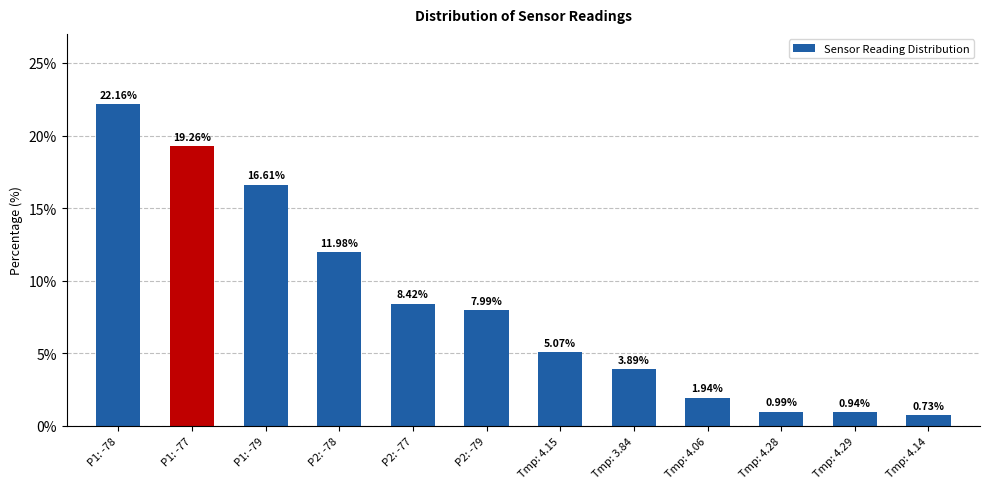

Read the value at P2: -77.

8.4